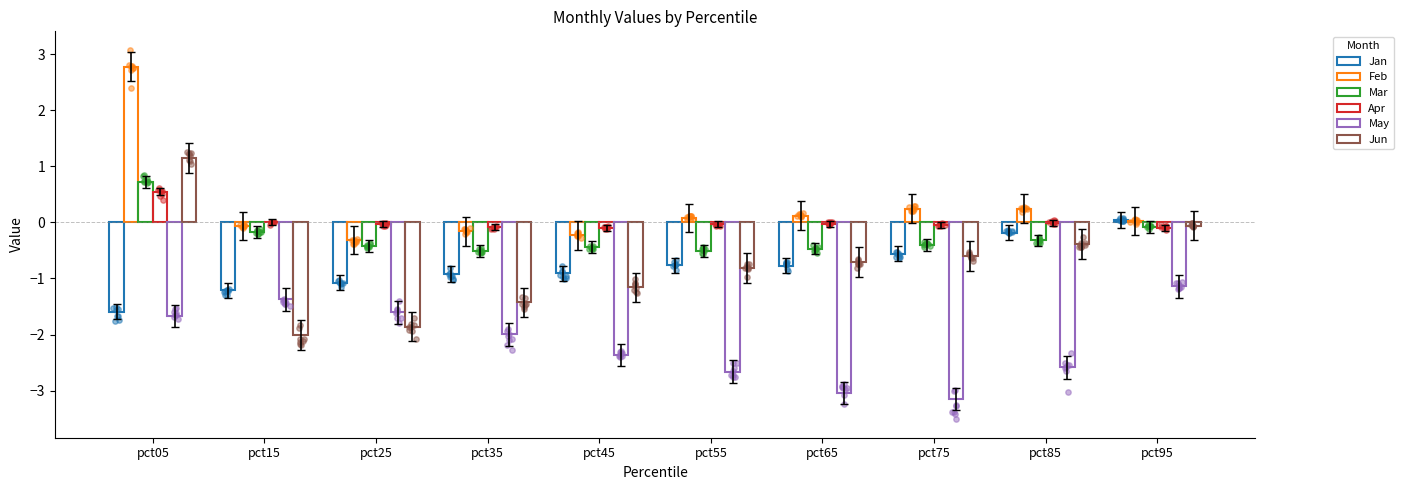

Which series contains the lowest Y value?

May